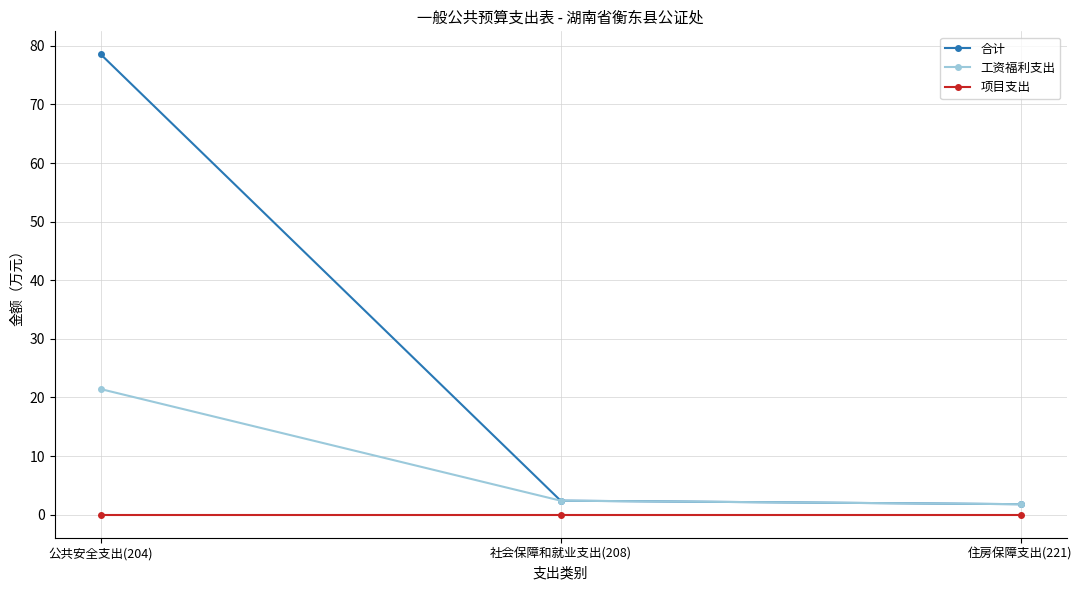

What is the label of the 2nd point from the left?

社会保障和就业支出(208)